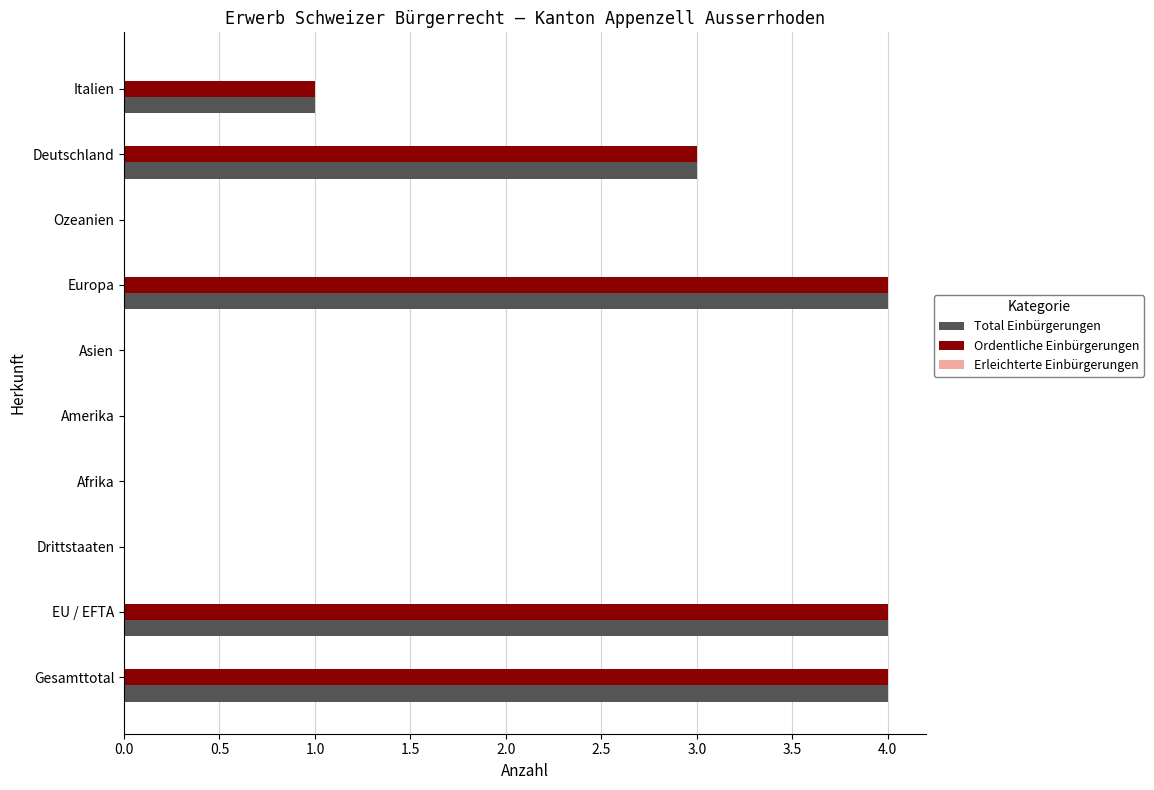

What is the sum of all Ordentliche Einbürgerungen values?

16